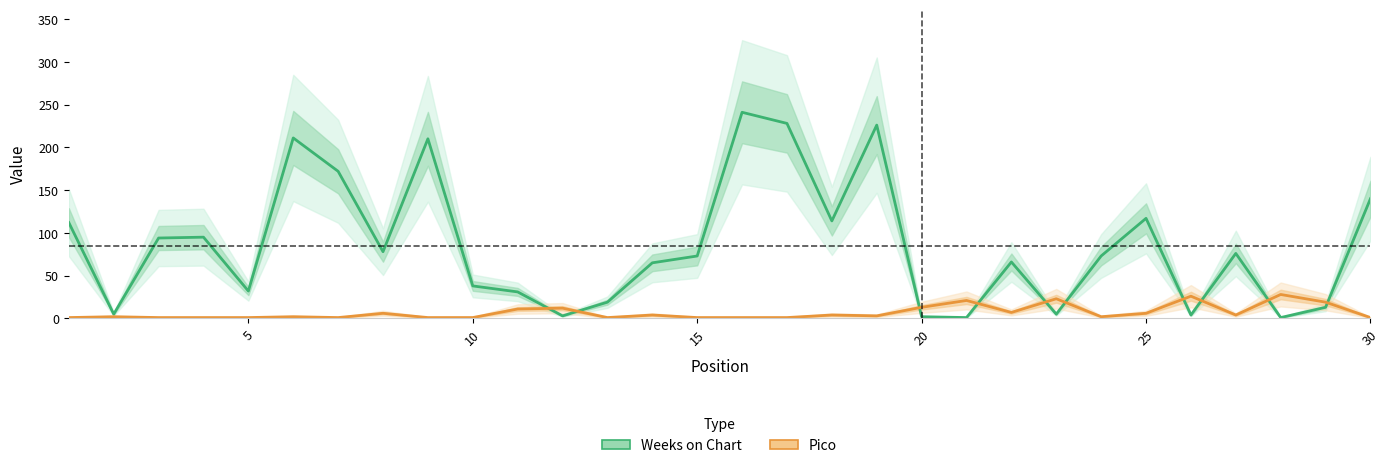

How many values in the Pico series exceed 3?

14